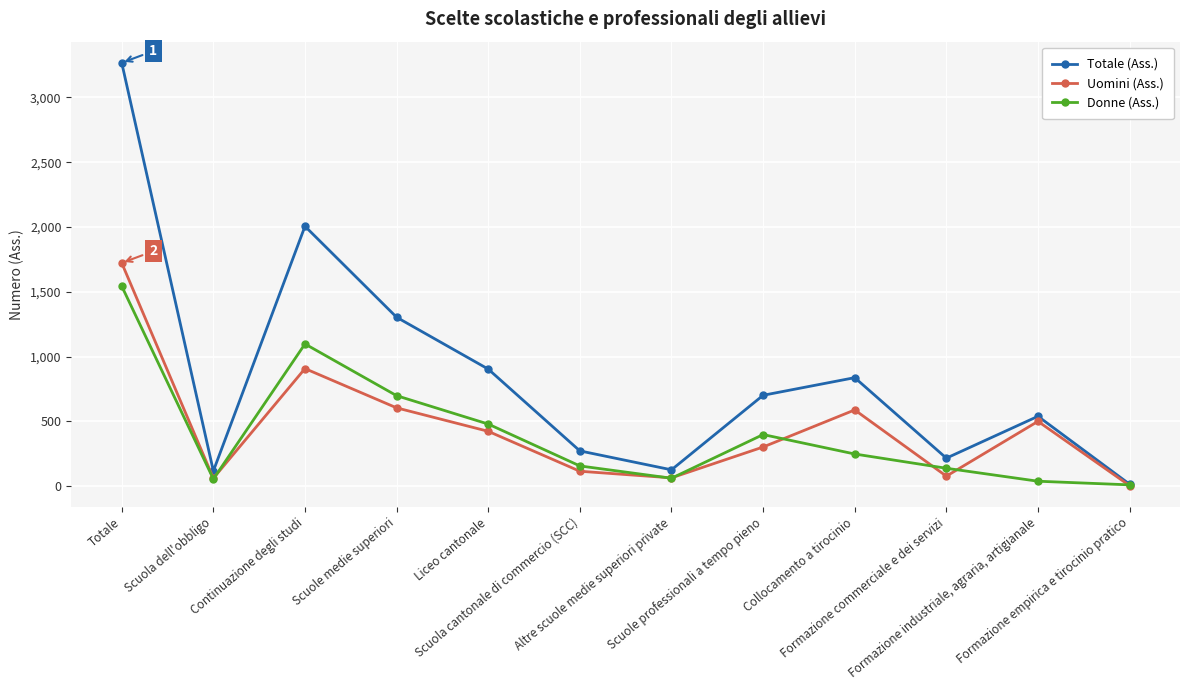

What is the label of the 6th point from the left?

Scuola cantonale di commercio (SCC)